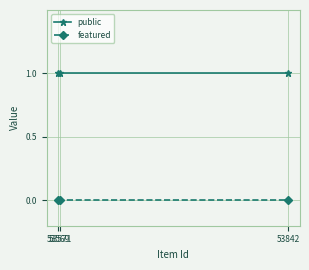

At how many categories does at least one series exceed 0?

3